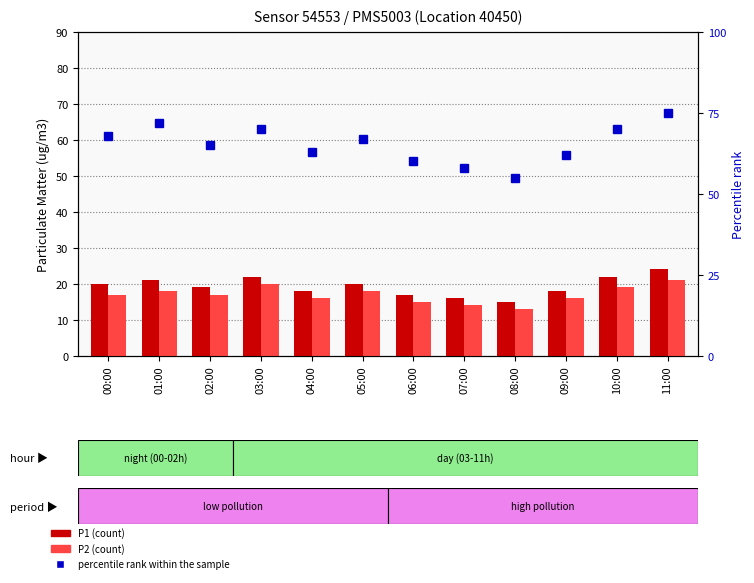

Is the value of P1 (count) at 11:00 greater than the value of percentile rank within the sample at 05:00?

No